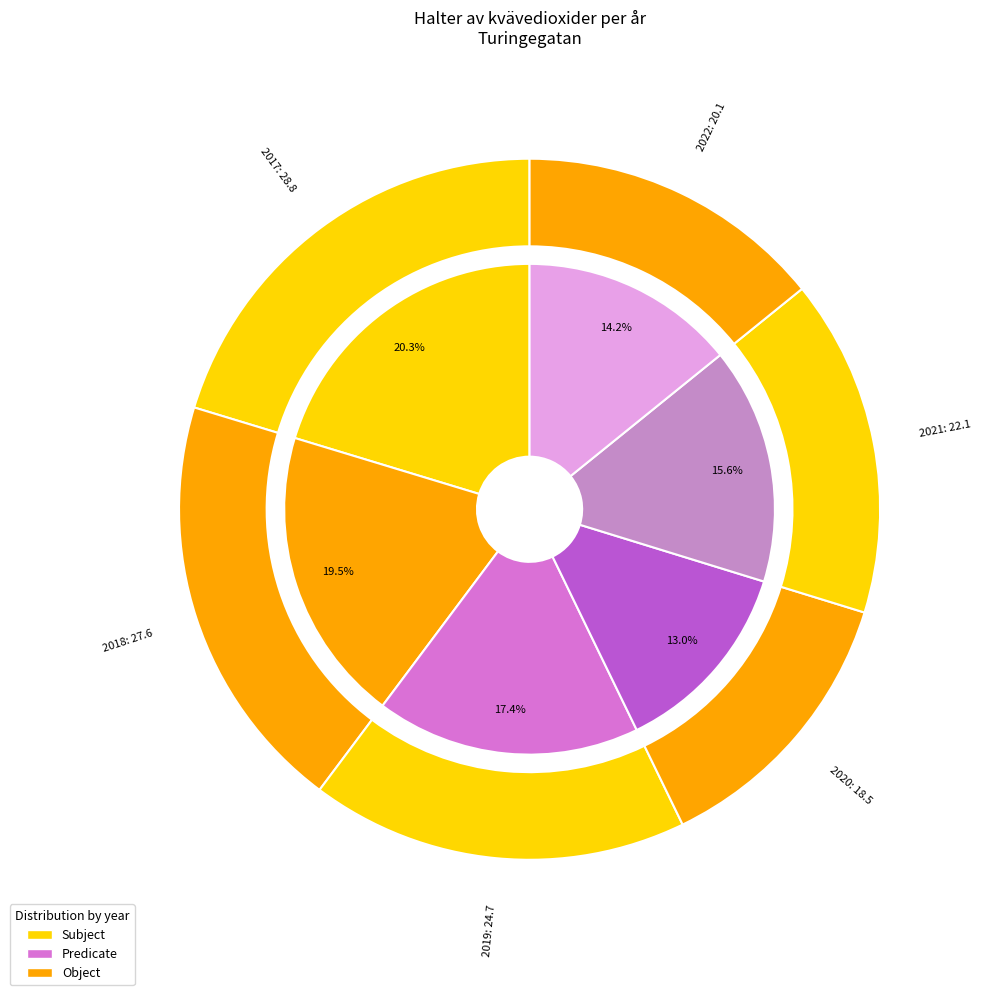

Is the sum of 2021 and 2019 greater than half?

No